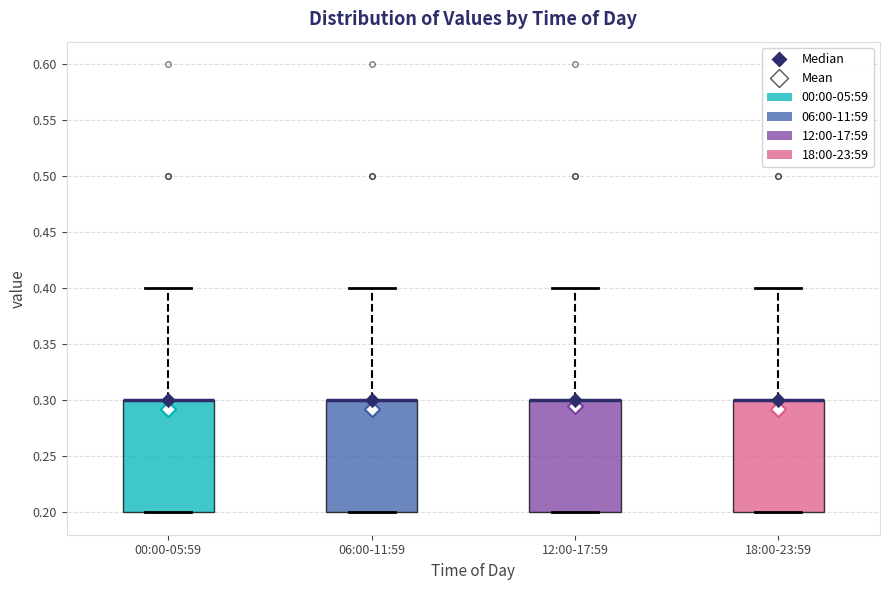

Reading left to right, read every box against the y-axis: the position of its median line, the range the box covers, and the ends of its whiskers. The values are not printed on the chart, so give them approximately, as read against the axis.

00:00-05:59: median 0.3 (drawn on the box's upper edge), box 0.2 to 0.3, whiskers 0.2 to 0.4
06:00-11:59: median 0.3 (drawn on the box's upper edge), box 0.2 to 0.3, whiskers 0.2 to 0.4
12:00-17:59: median 0.3 (drawn on the box's upper edge), box 0.2 to 0.3, whiskers 0.2 to 0.4
18:00-23:59: median 0.3 (drawn on the box's upper edge), box 0.2 to 0.3, whiskers 0.2 to 0.4